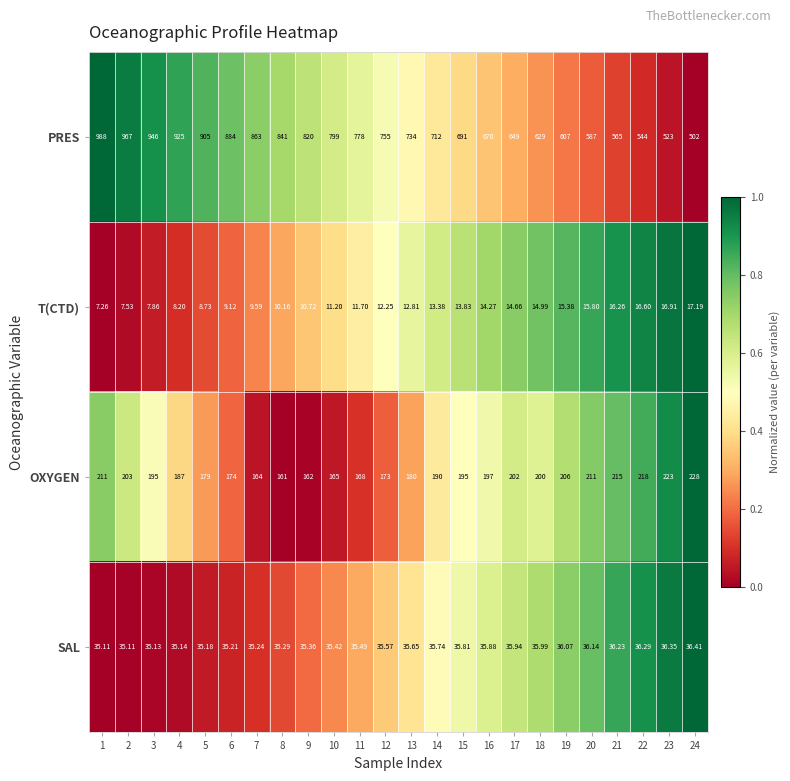

Is the value of PRES at 21 greater than the value of T(CTD) at 23?

Yes